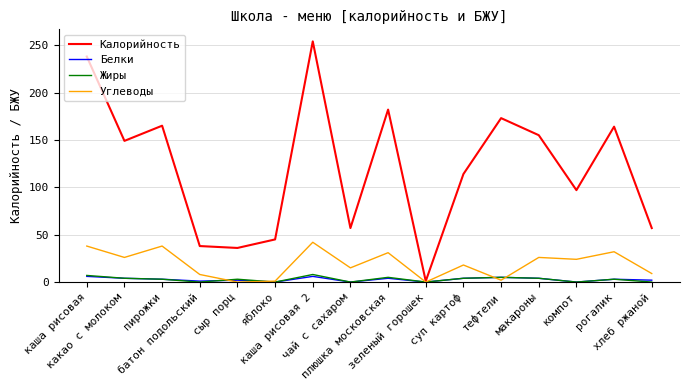

Which series has the largest total across all categories?

Калорийность